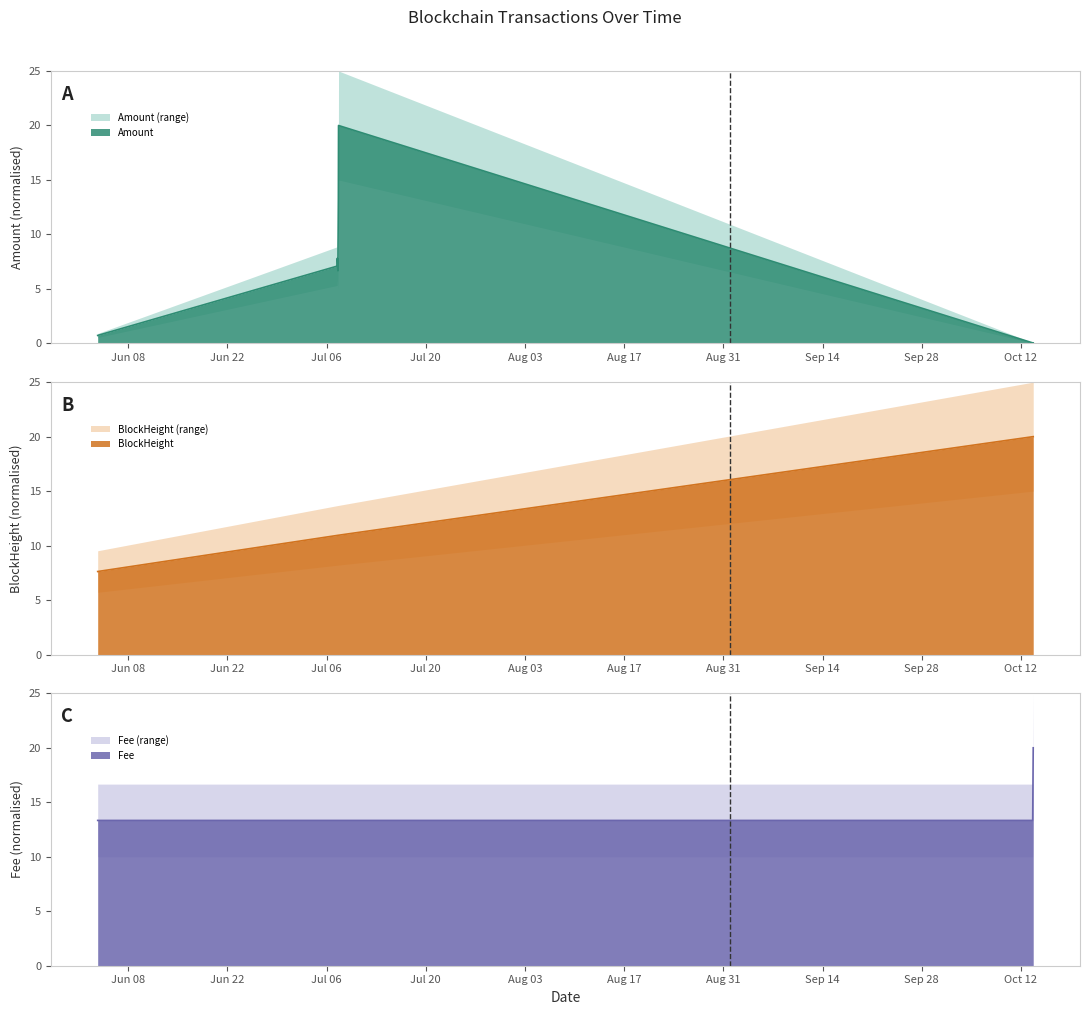

What position from the left is 2021-10-13 17:30:00?

8